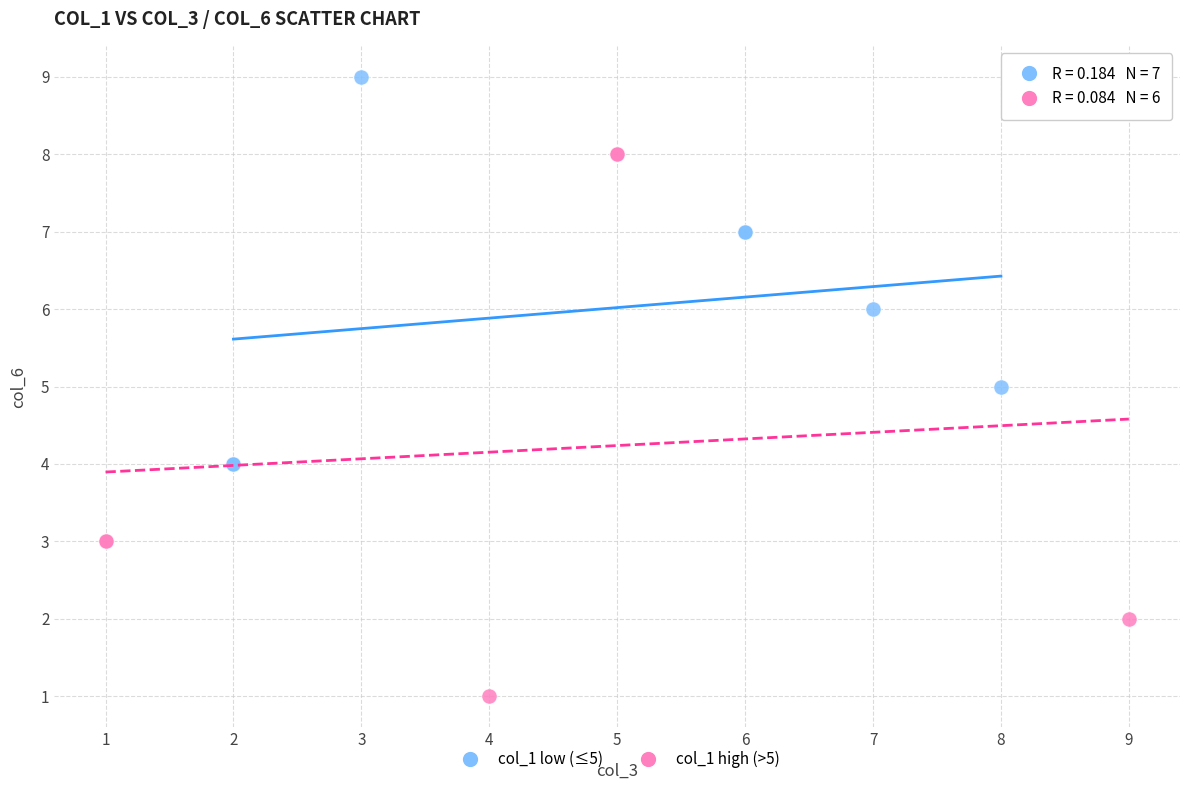

Which series has the largest Y range (max minus min)?

col_1 high (>5)